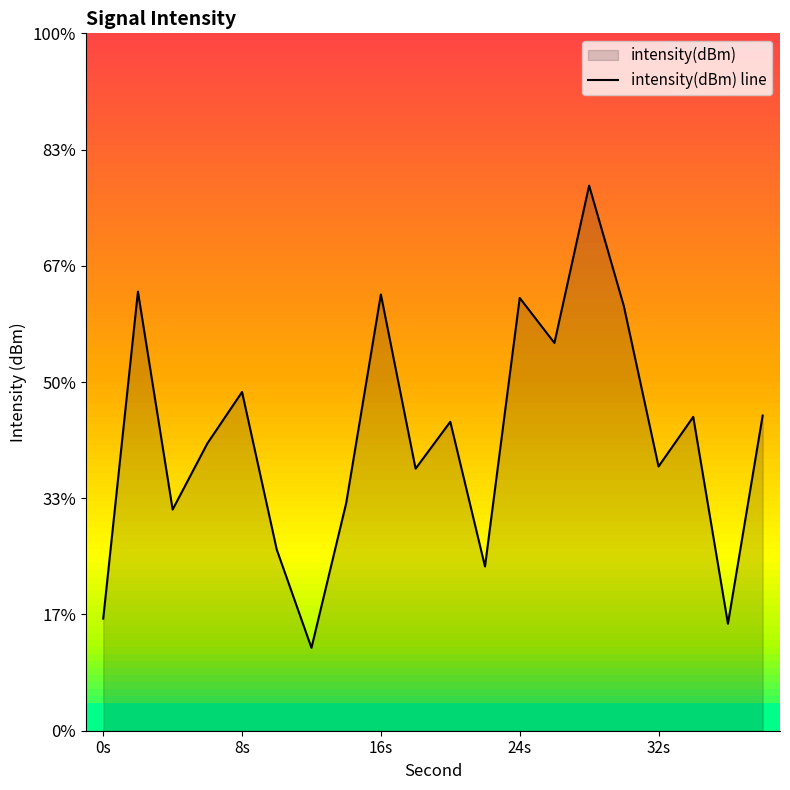

Does the chart display data point markers on the line(s)?

No